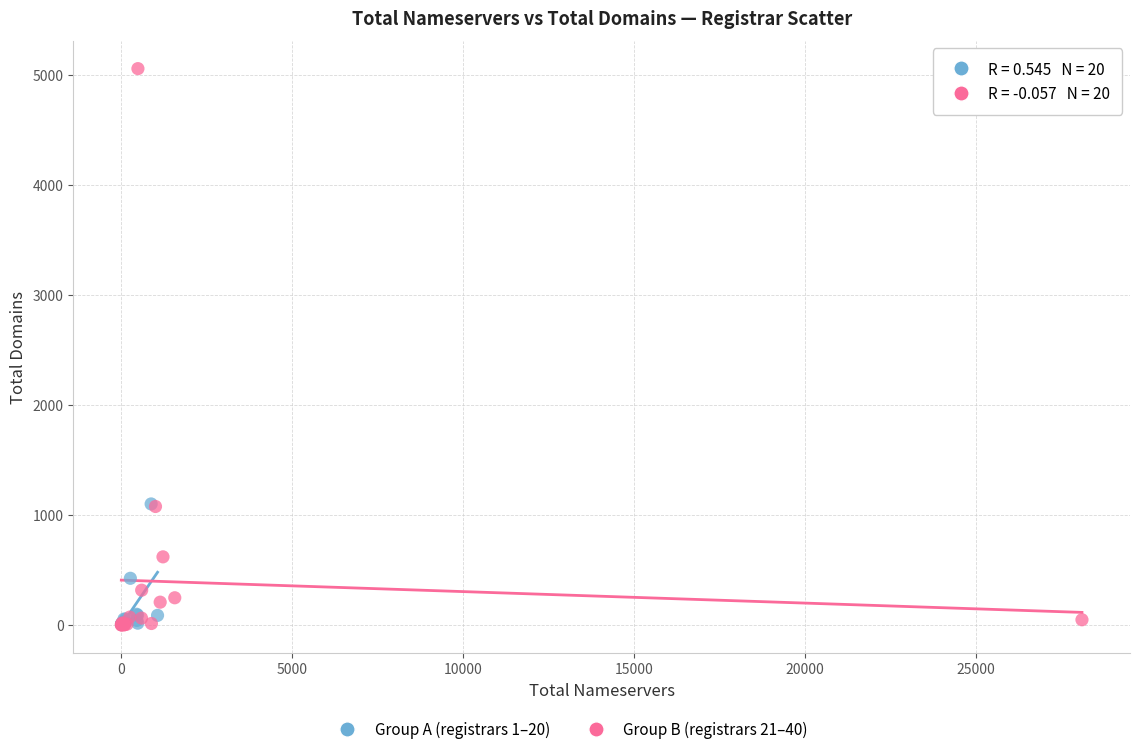

Which series contains the highest Y value?

Group B (registrars 21–40)